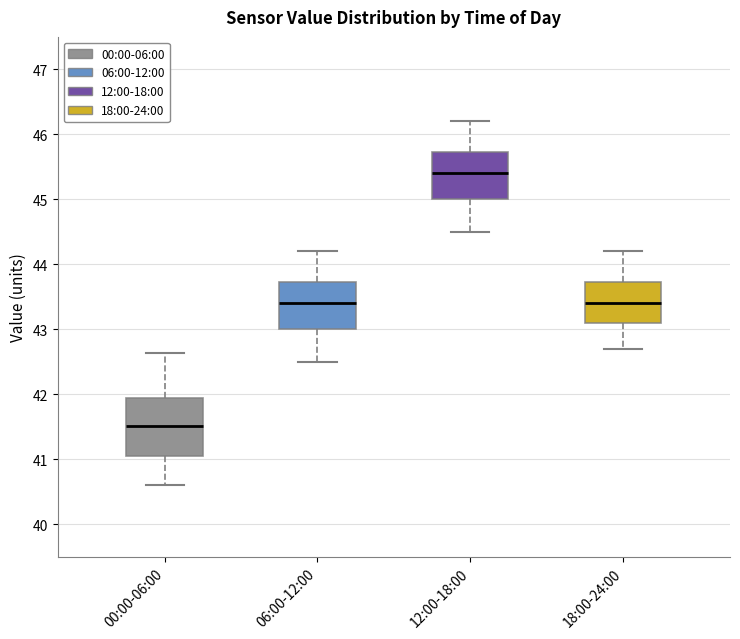

Reading left to right, read every box against the y-axis: the position of its median line, the range the box covers, and the ends of its whiskers. The values are not printed on the chart, so give them approximately, as read against the axis.

00:00-06:00: median 41.5, box 41.1 to 41.9, whiskers 40.6 to 42.6
06:00-12:00: median 43.4, box 43.0 to 43.7, whiskers 42.5 to 44.2
12:00-18:00: median 45.4, box 45.0 to 45.7, whiskers 44.5 to 46.2
18:00-24:00: median 43.4, box 43.1 to 43.7, whiskers 42.7 to 44.2